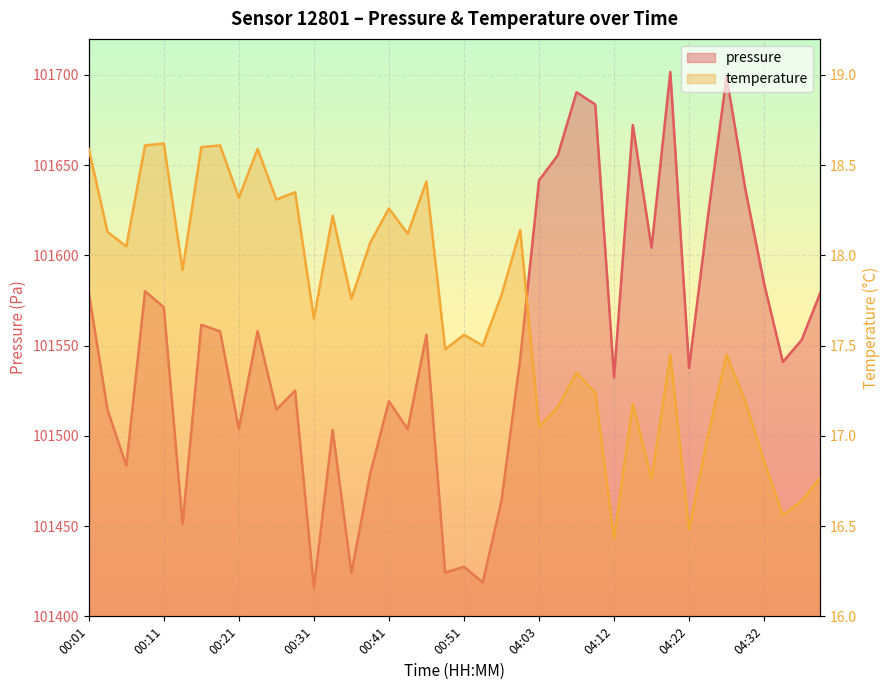

Reading left to right, list all the values displayed in this chart.

pressure: 101579.4	101514.4	101483.5	101580.2	101571.3	101451.1	101561.6	101557.9	101503.8	101558.0	101514.6	101525.1	101415.6	101503.3	101424.1	101479.0	101519.2	101503.7	101556.0	101424.2	101427.5	101418.8	101464.1	101542.8	101641.6	101655.5	101690.4	101683.7	101532.4	101672.3	101604.3	101701.7	101537.6	101621.3	101699.0	101636.7	101584.4	101540.9	101553.1	101579.4
temperature: 18.6	18.1	18.1	18.6	18.6	17.9	18.6	18.6	18.3	18.6	18.3	18.4	17.6	18.2	17.8	18.1	18.3	18.1	18.4	17.5	17.6	17.5	17.8	18.1	17.1	17.2	17.4	17.2	16.4	17.2	16.8	17.4	16.5	17.0	17.4	17.2	16.9	16.6	16.6	16.8